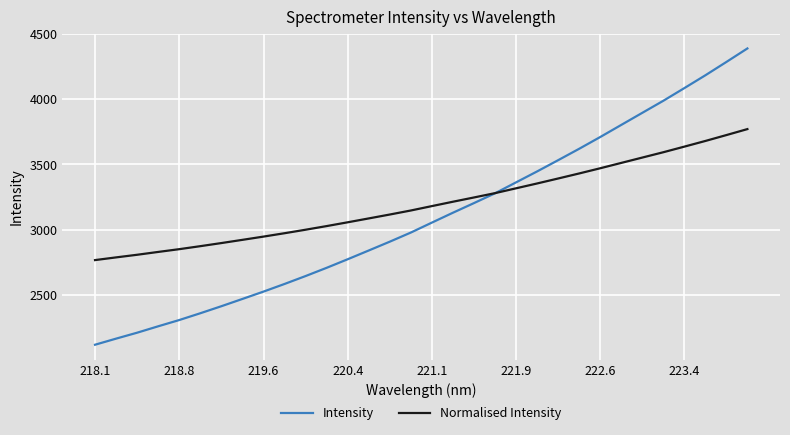

What is the greatest value displayed?

4386.7